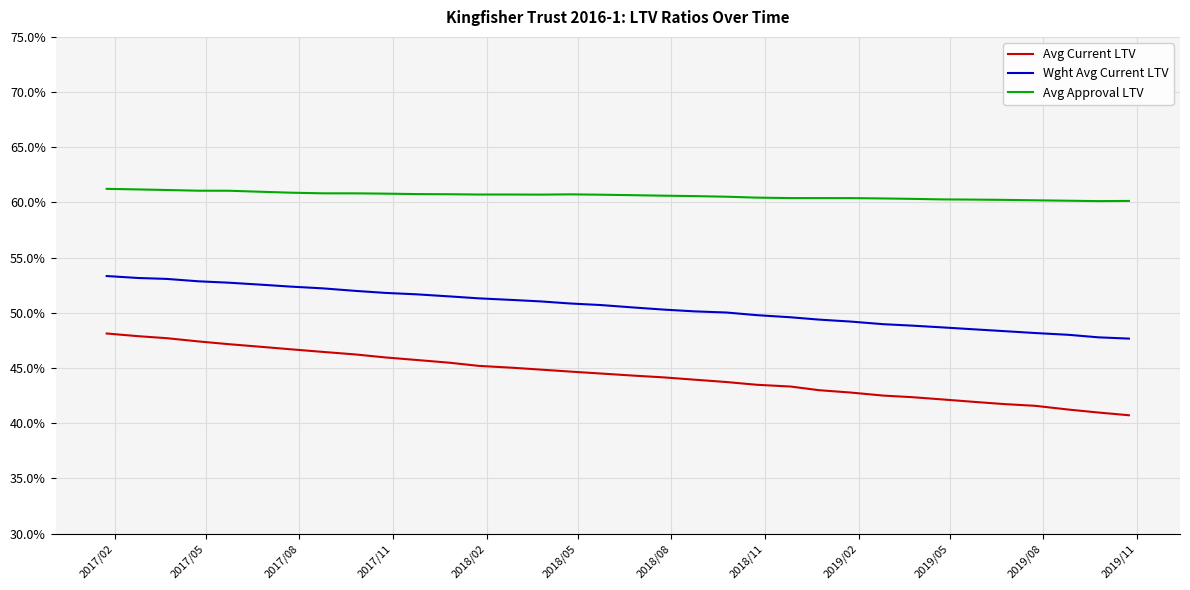

What is the smallest value displayed?

40.7